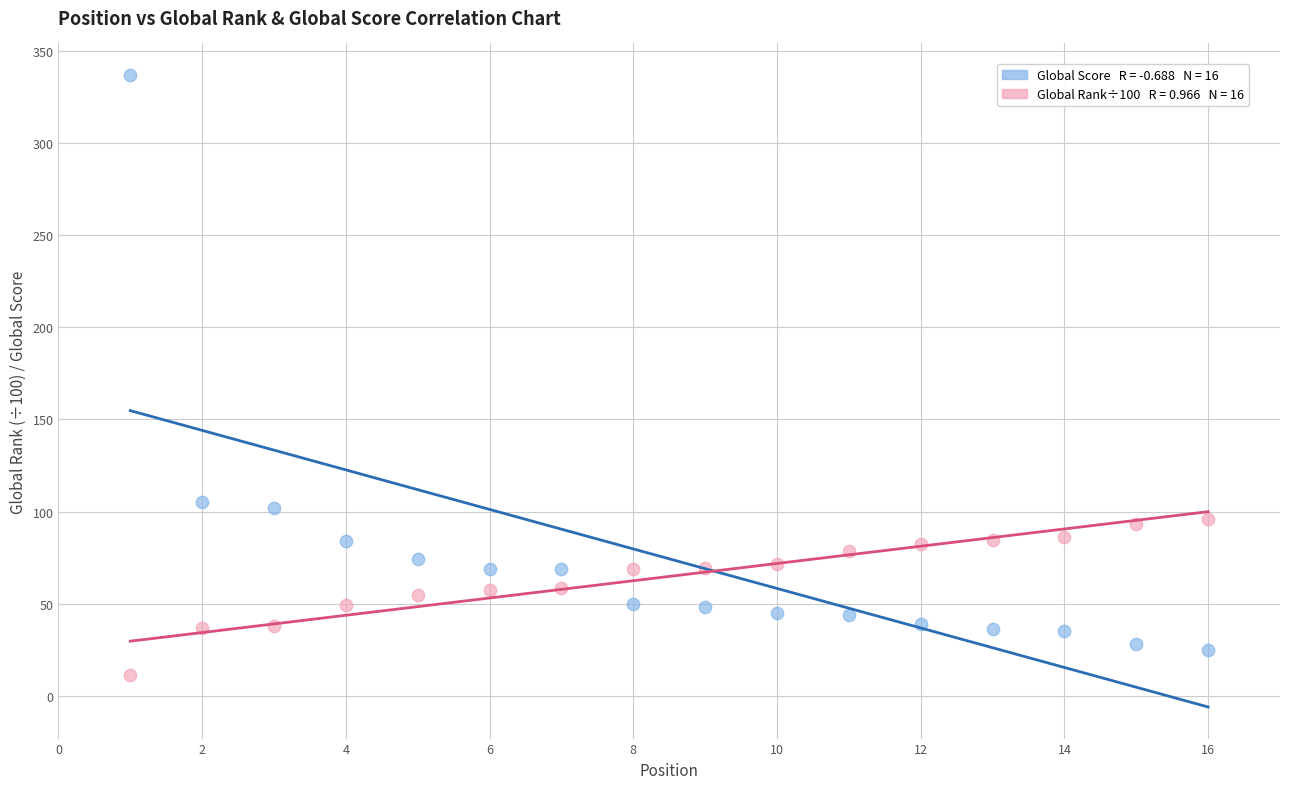

Across all data points, what is the range of X values (max minus min)?

15.0